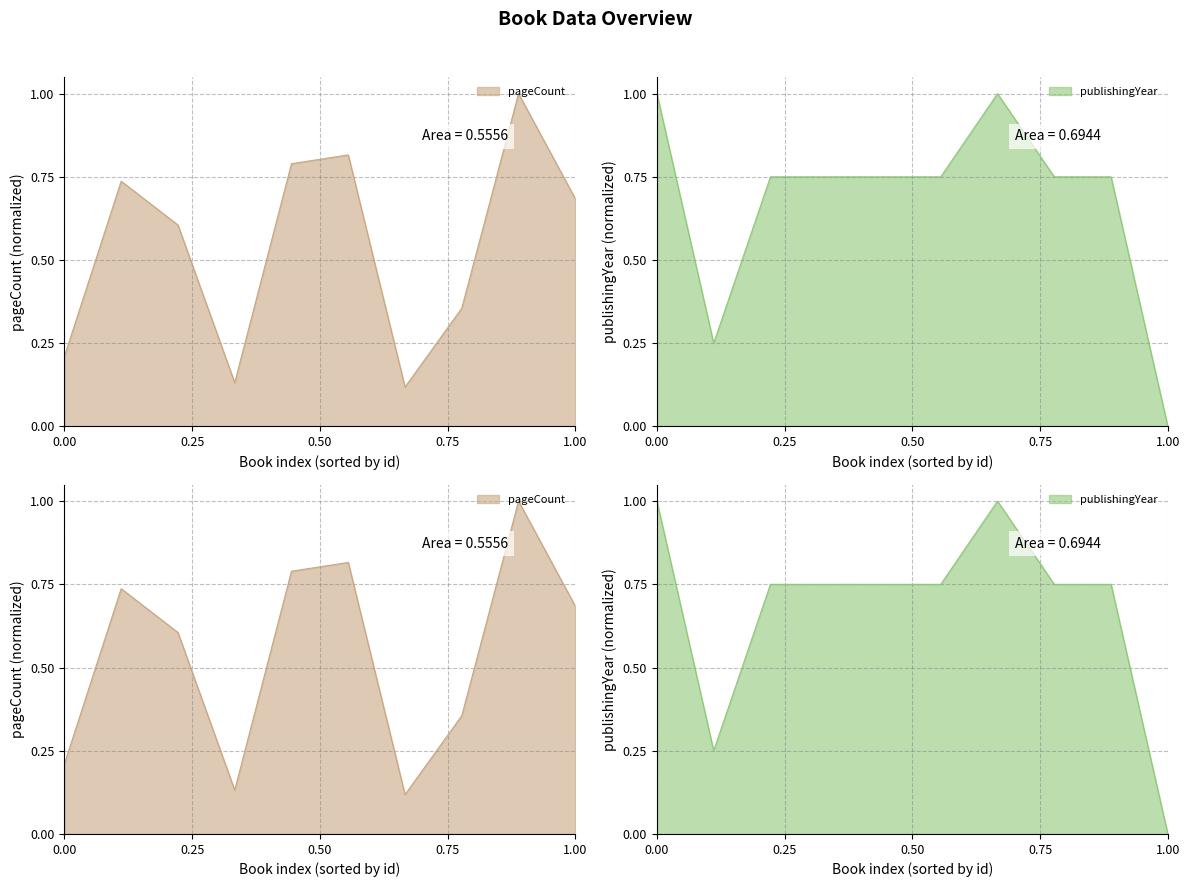

What is the difference between the maximum and second lowest values in the pageCount series?

0.9